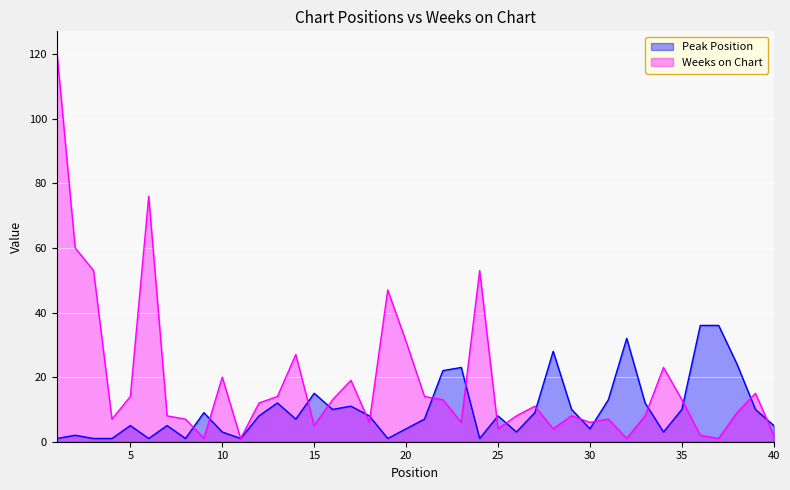

Which series has the widest spread of values?

Weeks on Chart